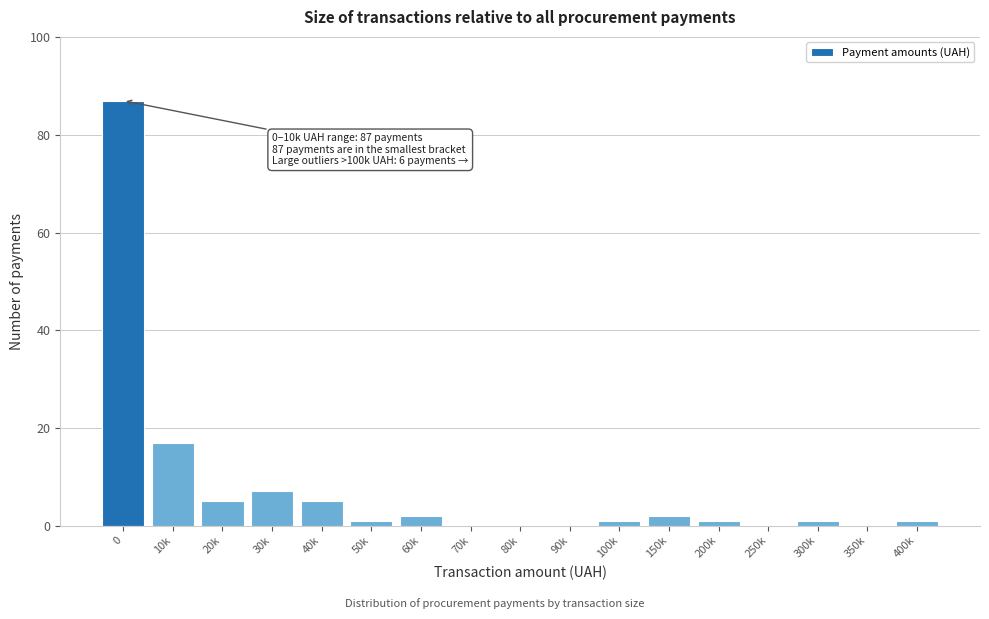

Reading left to right, list all the values displayed in this chart.

0=87	10k=17	20k=5	30k=7	40k=5	50k=1	60k=2	70k=0	80k=0	90k=0	100k=1	150k=2	200k=1	250k=0	300k=1	350k=0	400k=1